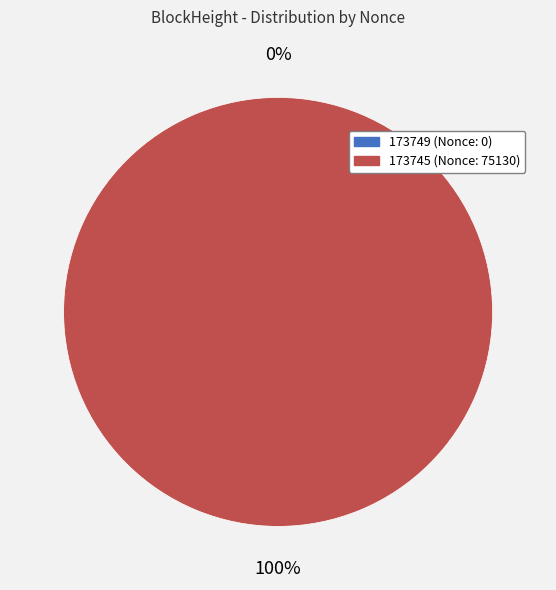

How many segments does this pie chart have?

2